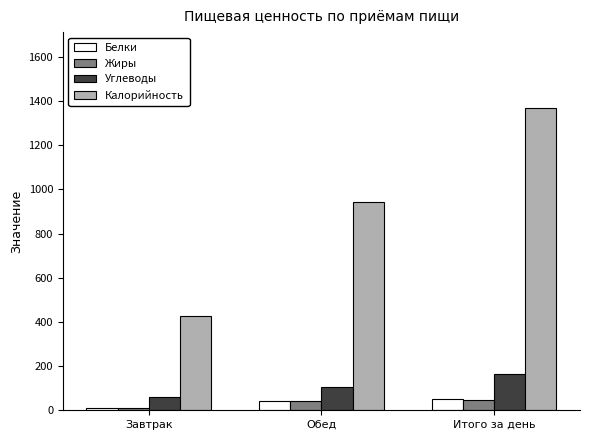

The value of Жиры at Завтрак is 8.4. True or false?

True